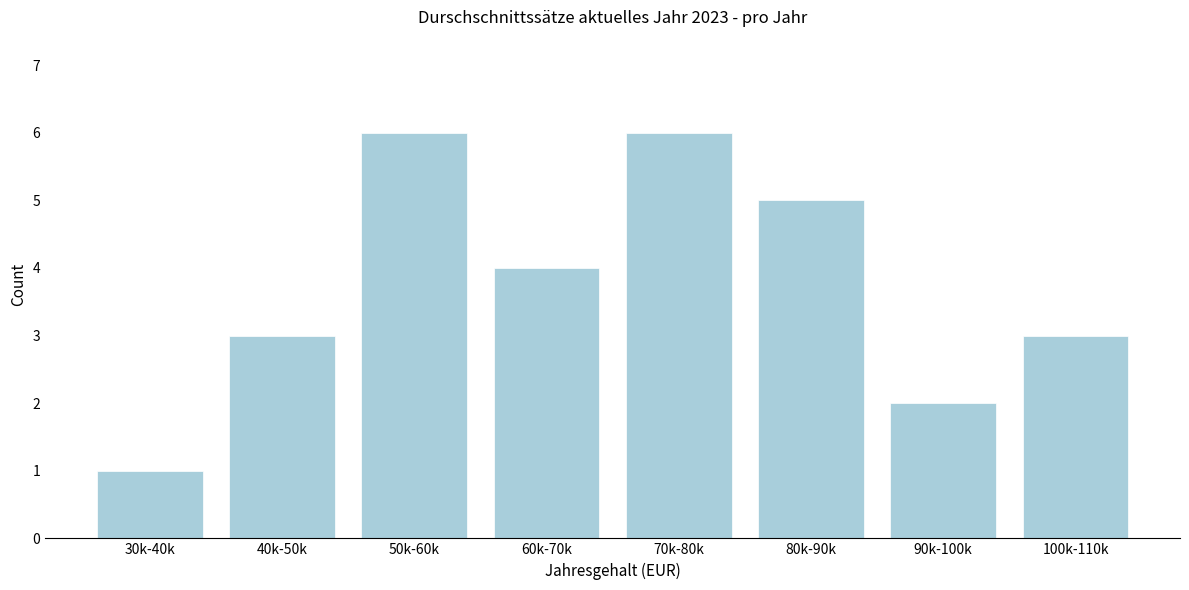

Reading right to left, list all the values displayed in this chart.

100k-110k=3	90k-100k=2	80k-90k=5	70k-80k=6	60k-70k=4	50k-60k=6	40k-50k=3	30k-40k=1